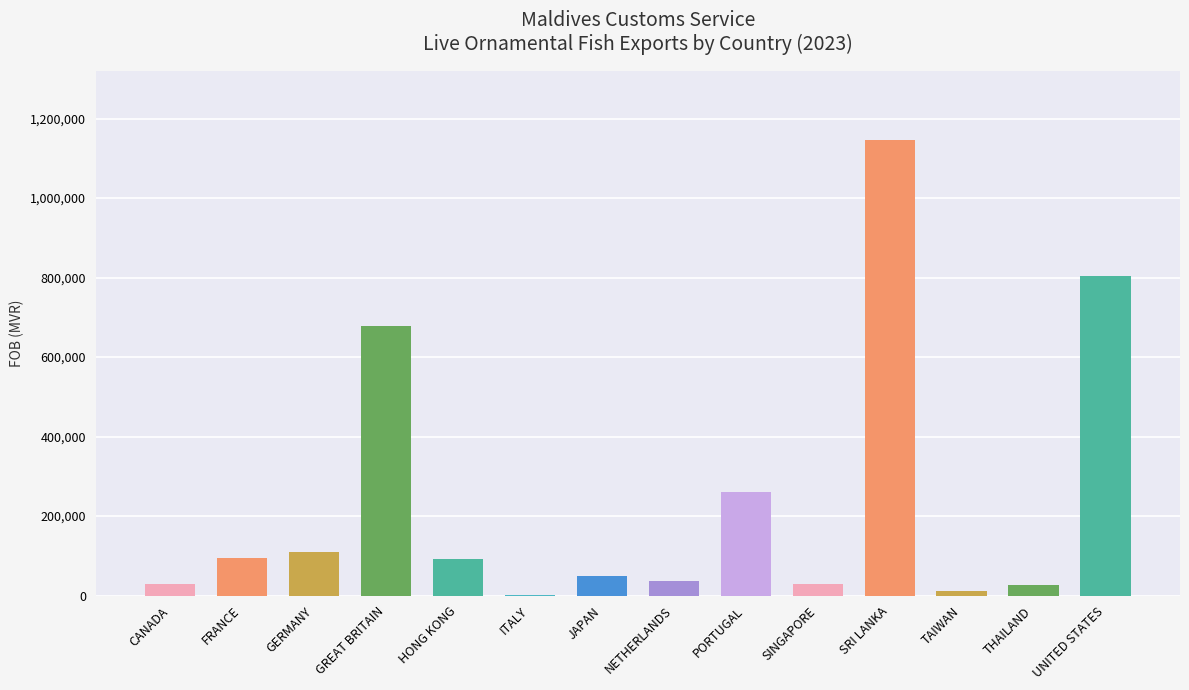

How many series are shown in this chart?

1